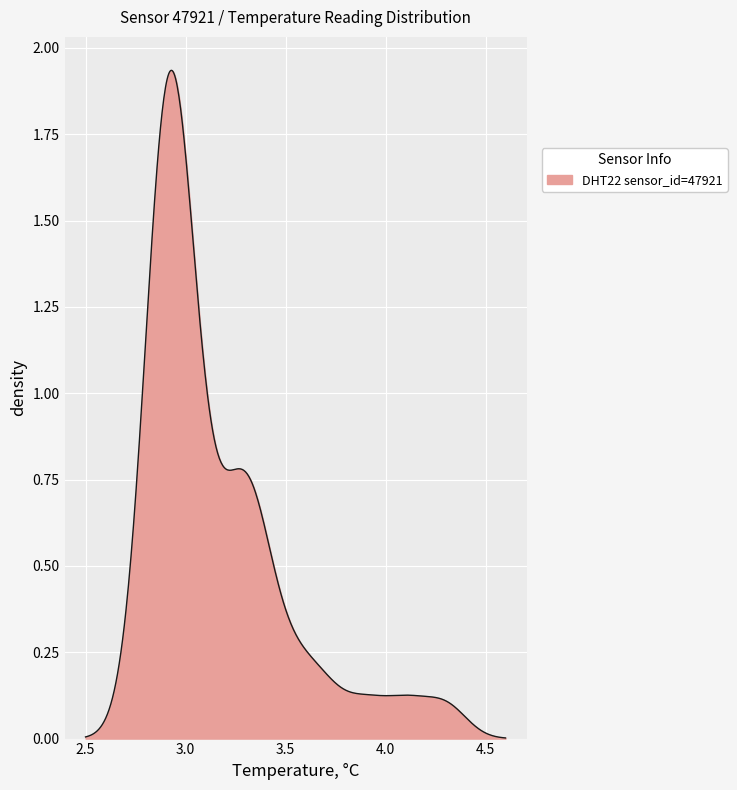

How many lines are shown in the chart?

1